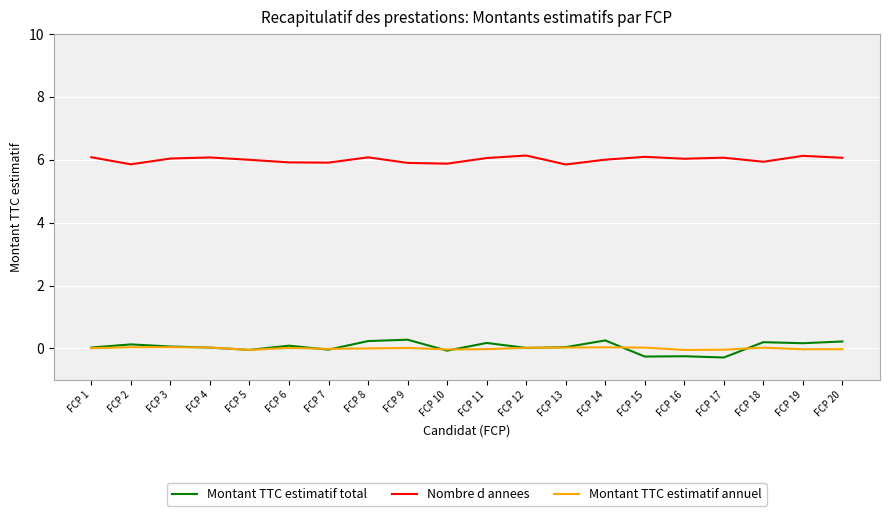

List the labels in order of Nombre d annees value, largest first.

FCP 12, FCP 19, FCP 15, FCP 1, FCP 8, FCP 4, FCP 17, FCP 20, FCP 11, FCP 3, FCP 16, FCP 14, FCP 5, FCP 18, FCP 6, FCP 7, FCP 9, FCP 10, FCP 2, FCP 13